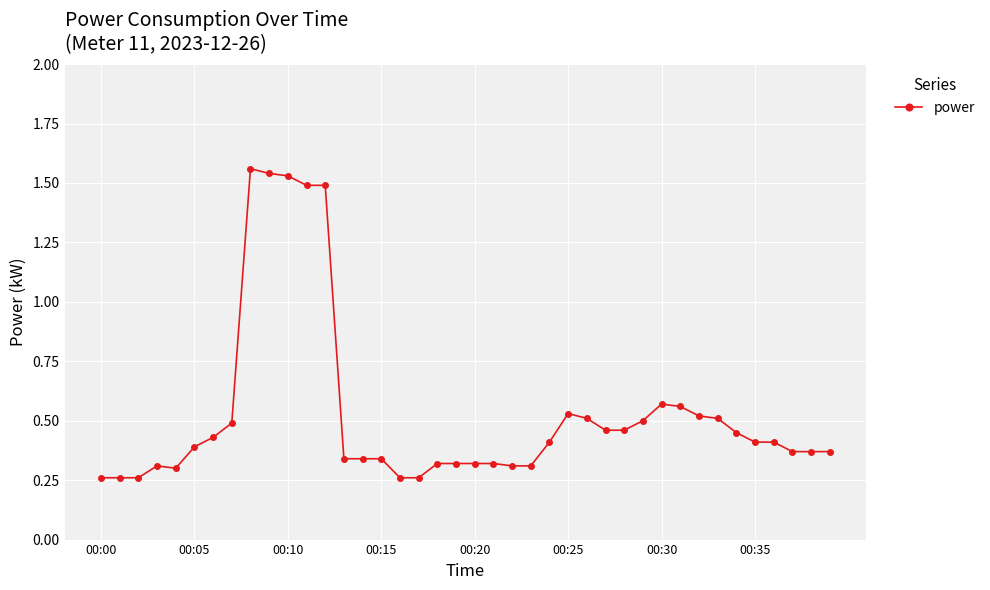

How many data points does each series have?

40